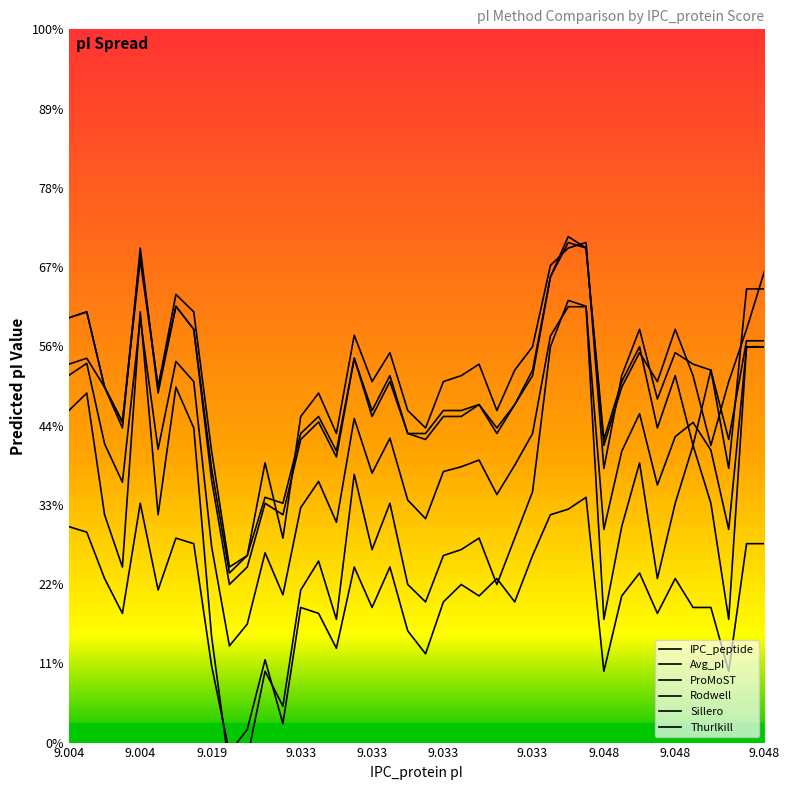

What value does the Sillero series have at 9.019?

9.9